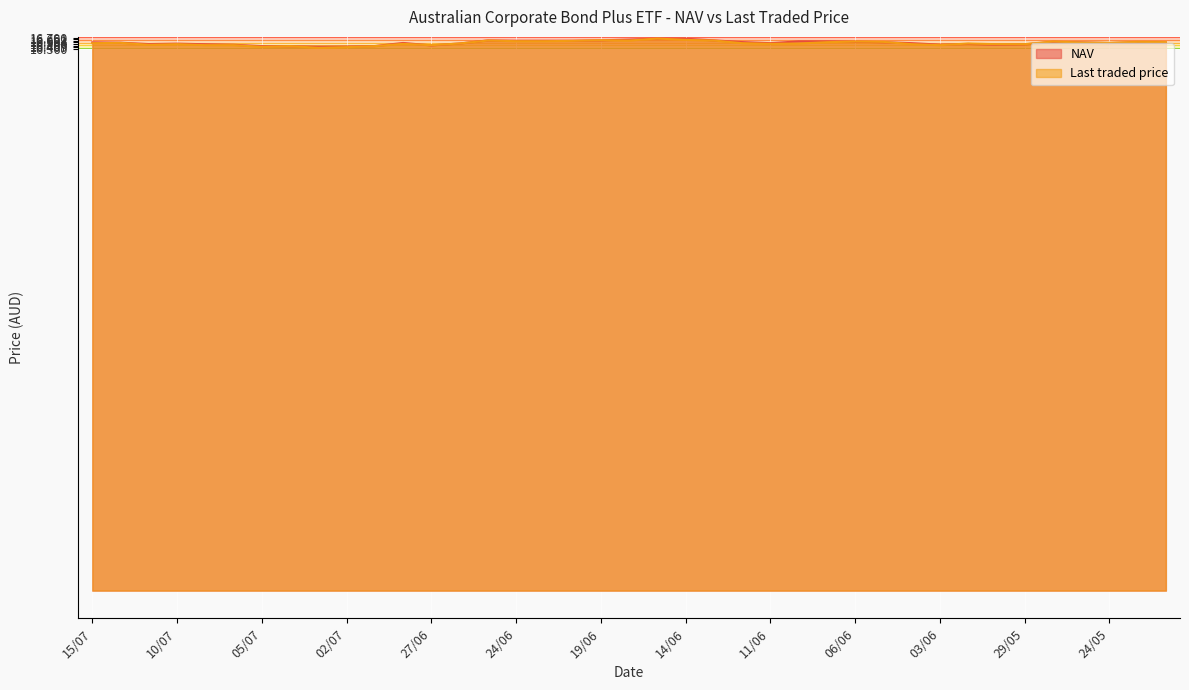

What is the label of the 20th point from the left?

18/06